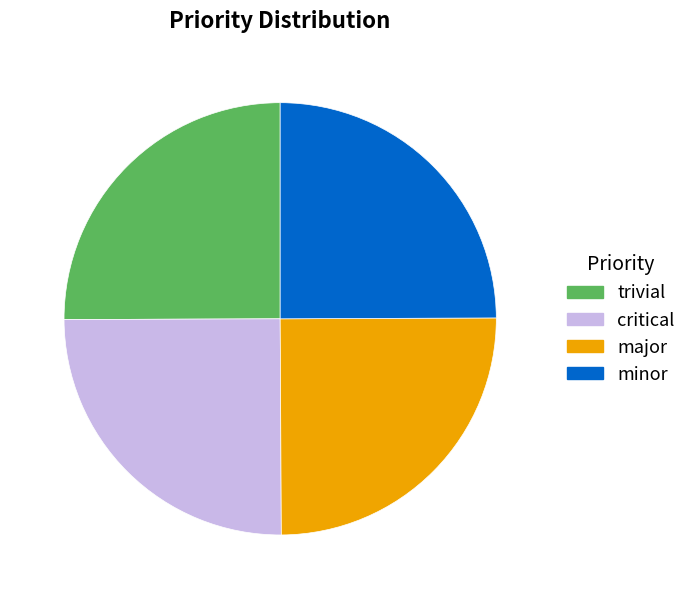

What is the ratio of the value at minor to the value at trivial?

1.0